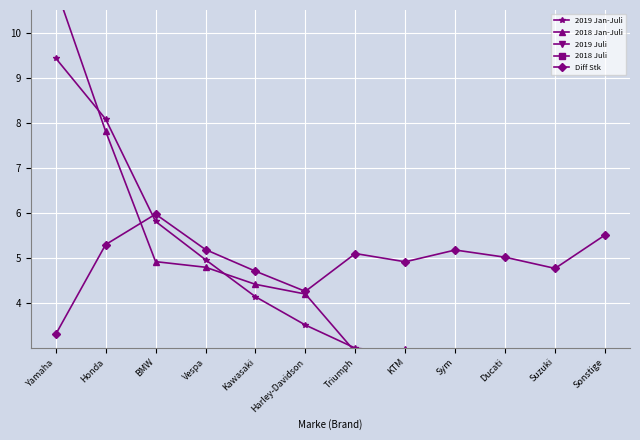

How many lines are shown in the chart?

5